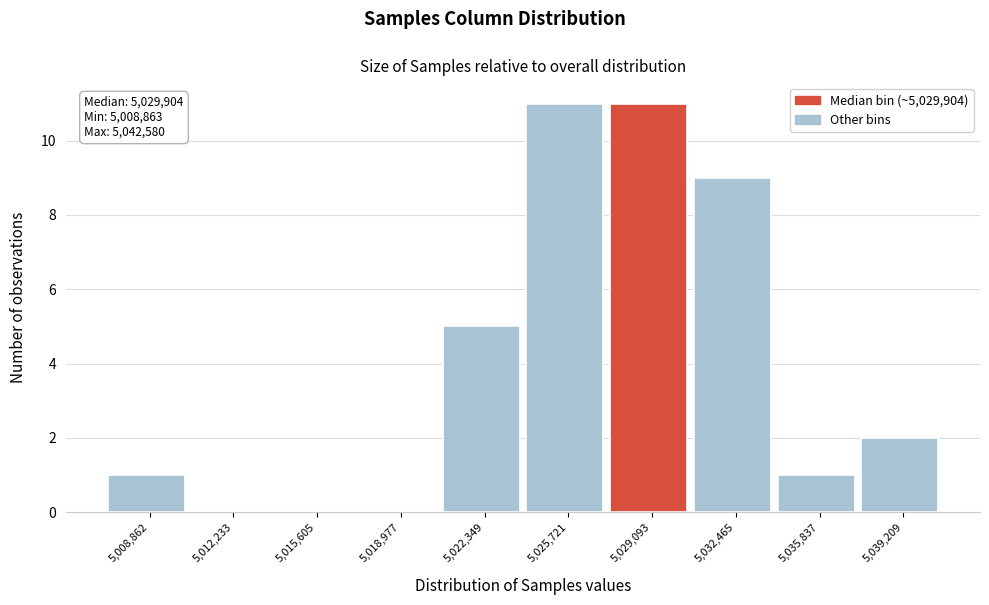

Reading left to right, transcribe all the data shown in this chart.

5,008,862=1	5,012,233=0	5,015,605=0	5,018,977=0	5,022,349=5	5,025,721=11	5,029,093=11	5,032,465=9	5,035,837=1	5,039,209=2